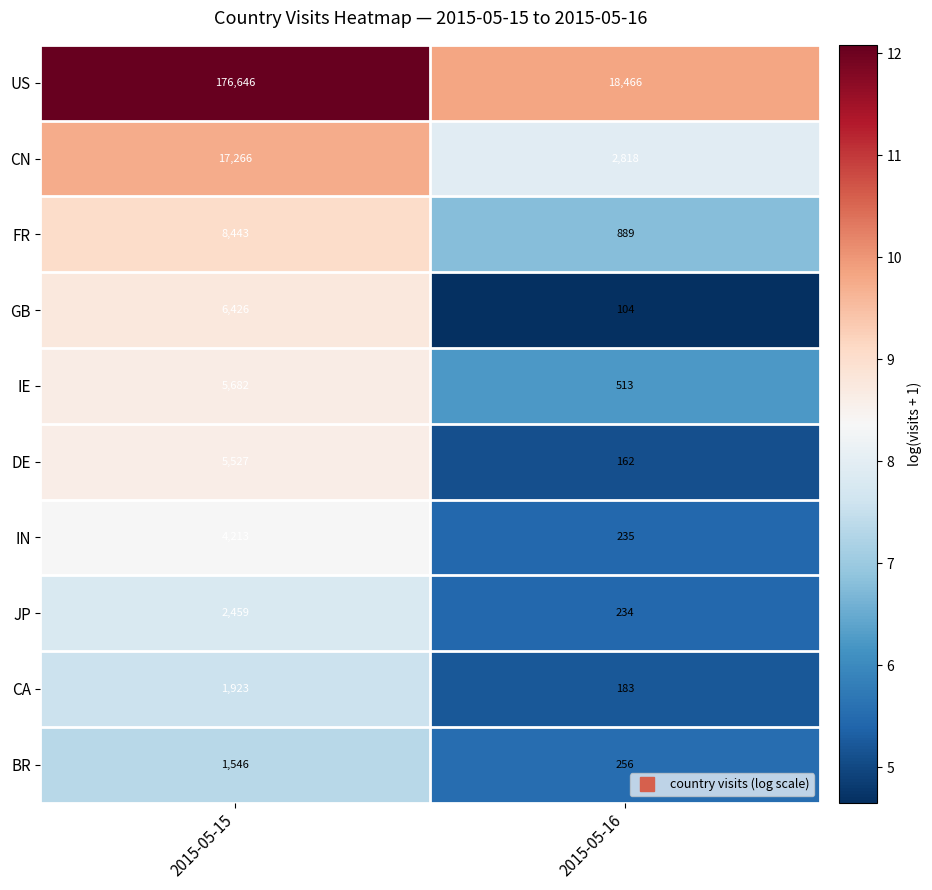

What is the minimum value shown in the chart?

104